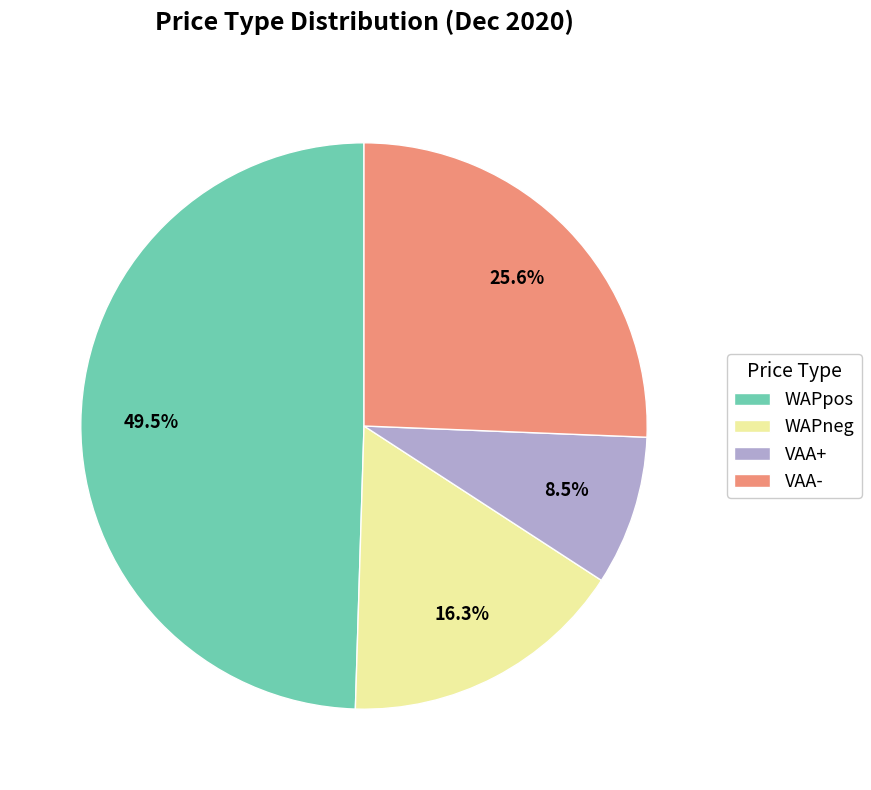

How many segments does this pie chart have?

4